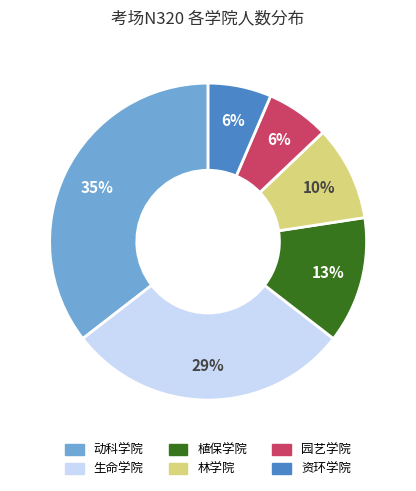

Is it true that 林学院 is 10% of the pie?

True